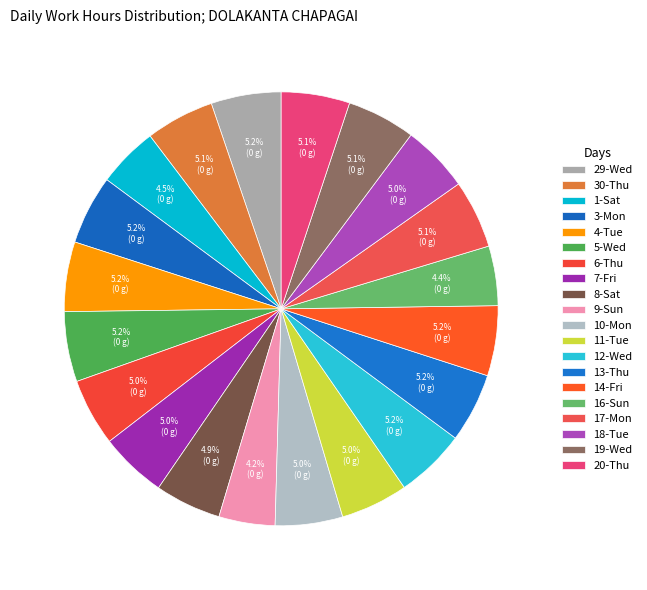

How many slices are in this pie chart?

20